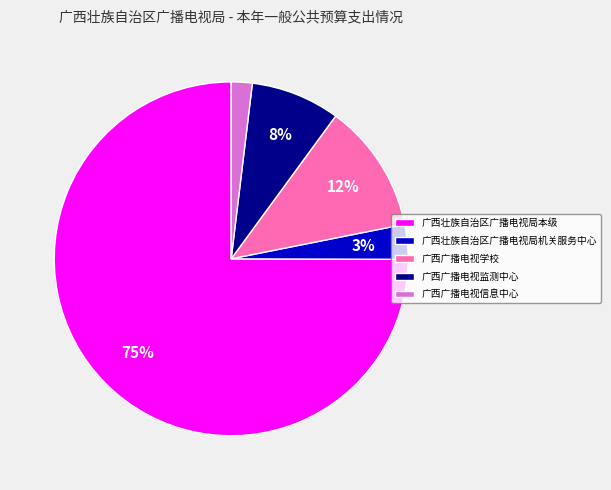

Is the sum of 广西壮族自治区广播电视局机关服务中心 and 广西广播电视监测中心 greater than half?

No